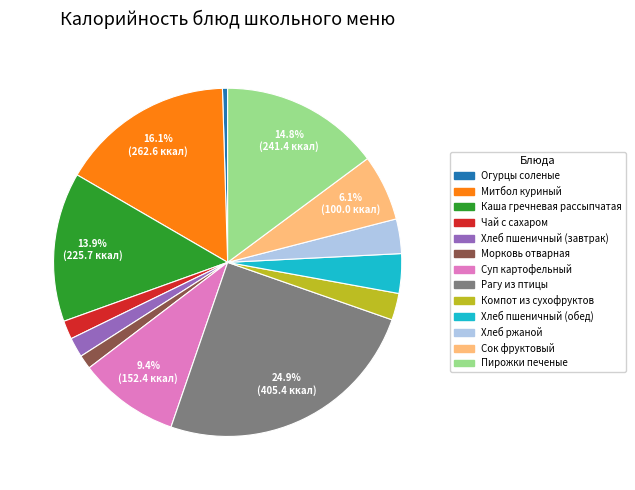

To the nearest percent, what portion does Рагу из птицы represent?

25%